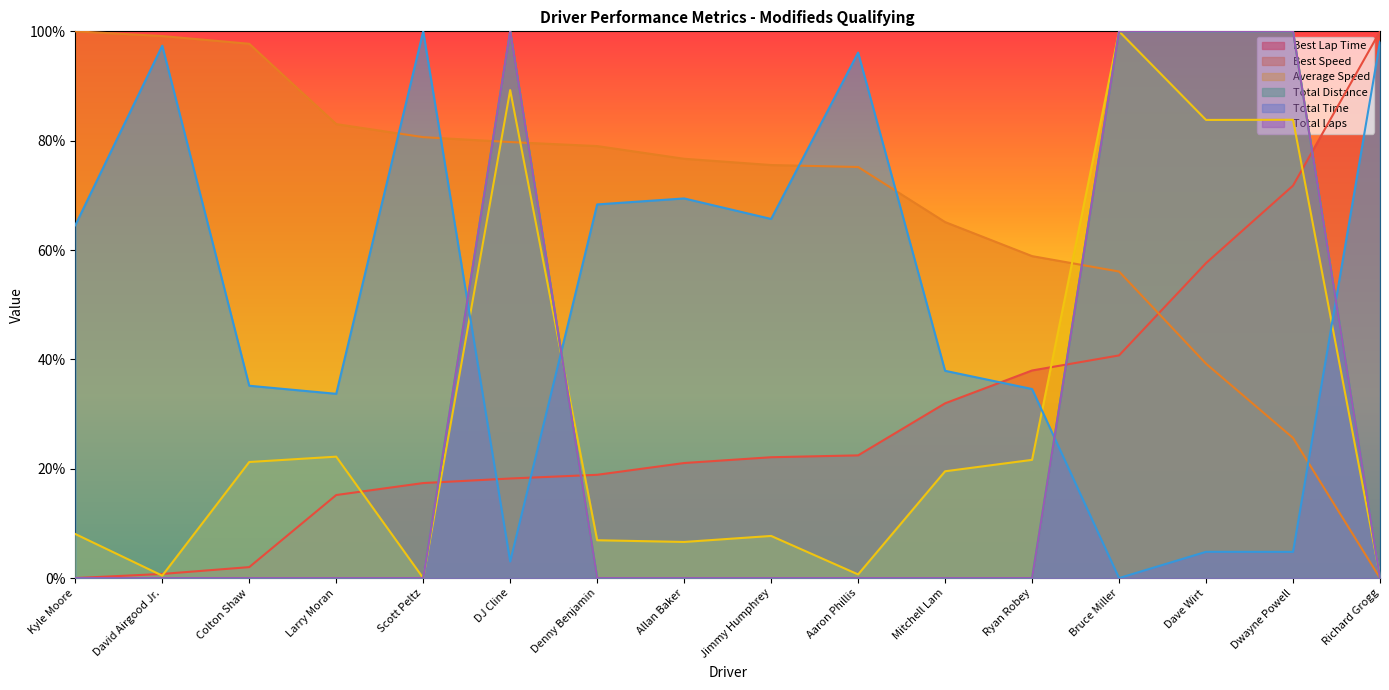

Is it true that Best Speed equals 134.1 at DJ Cline?

False